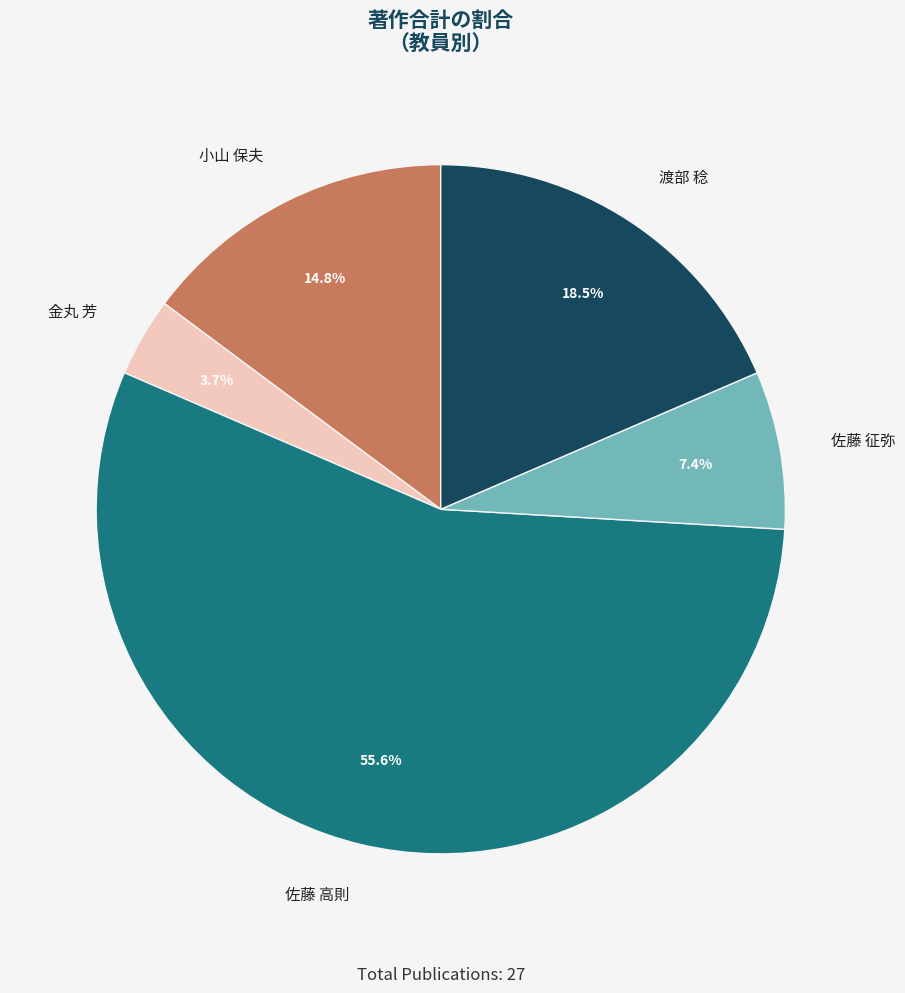

Do 佐藤 高則 and 金丸 芳 together represent more than half of the pie?

Yes